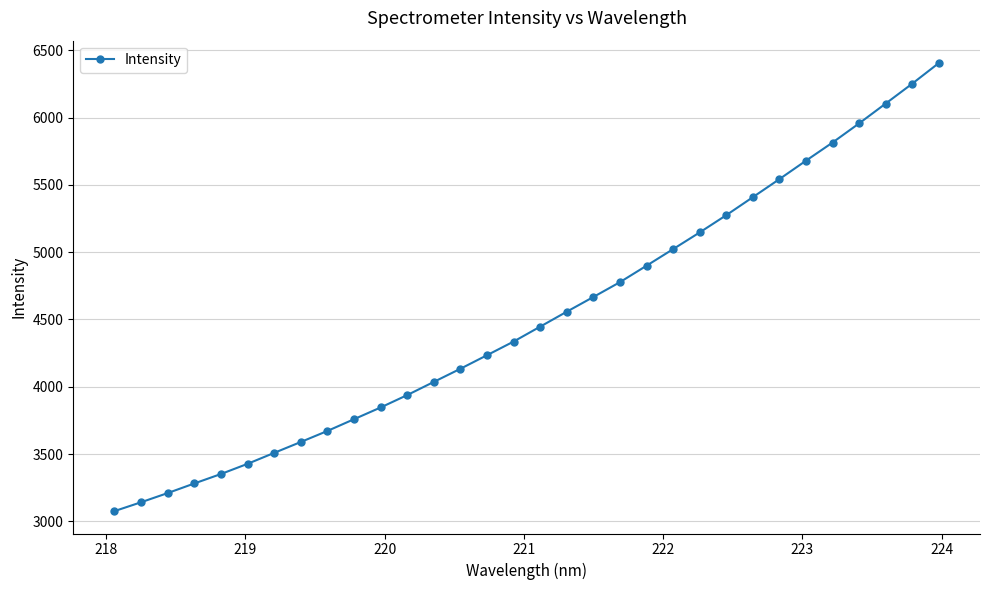

What is the minimum value shown in the chart?

3076.0